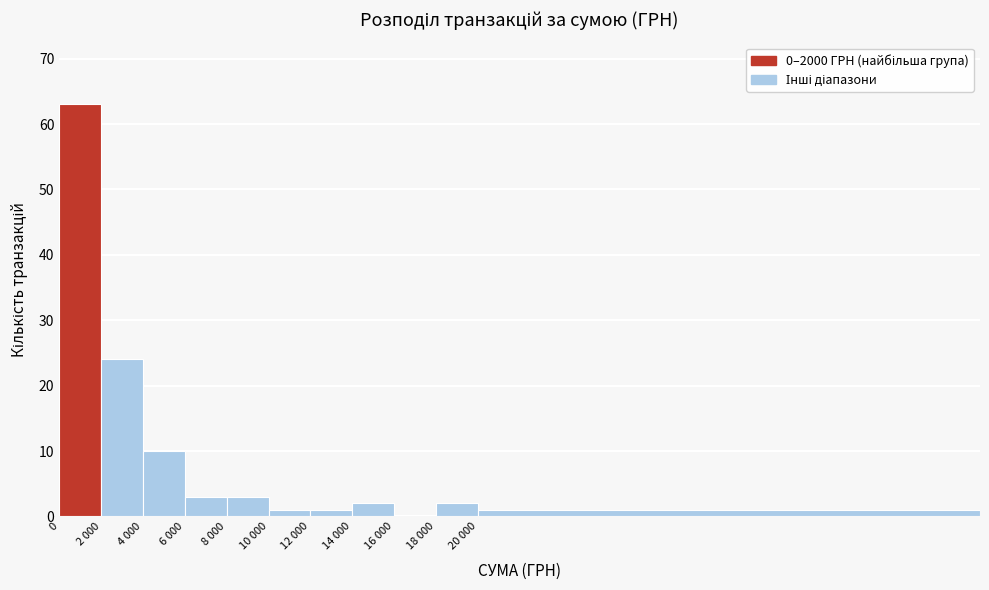

Reading left to right, list all the values displayed in this chart.

0=63	2 000=24	4 000=10	6 000=3	8 000=3	10 000=1	12 000=1	14 000=2	16 000=0	18 000=2	20 000=1